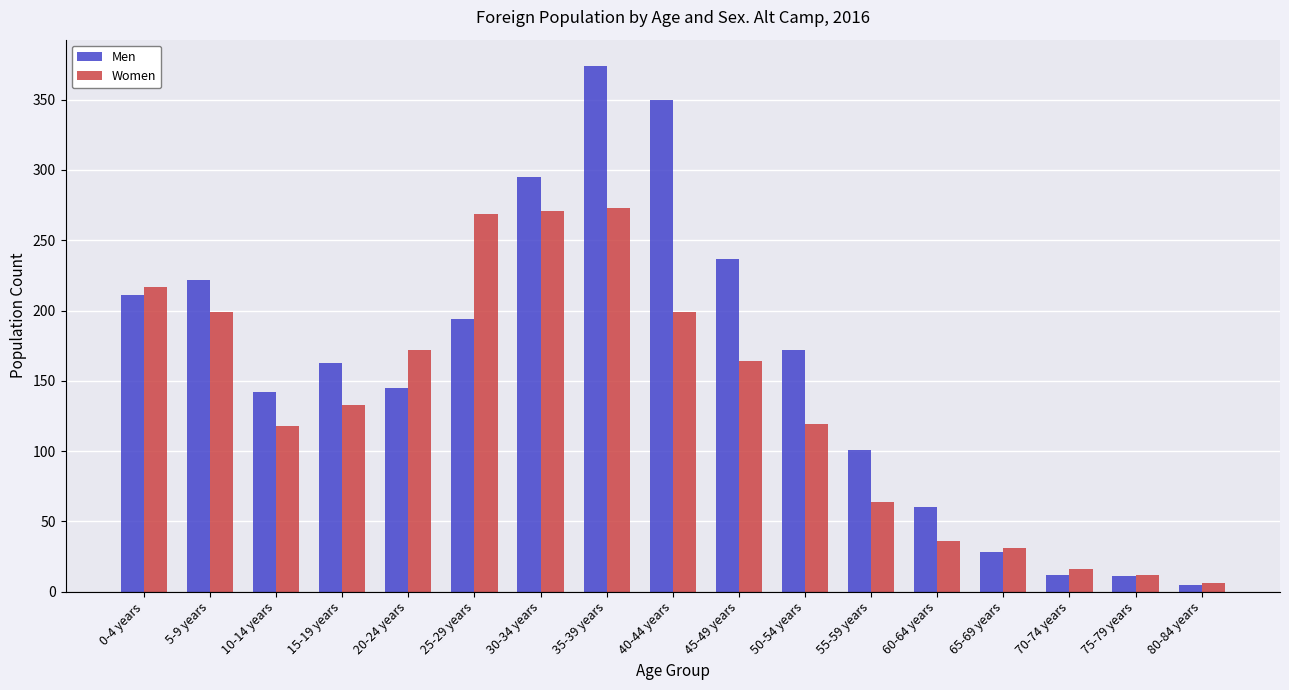

Which series has the largest total across all categories?

Men